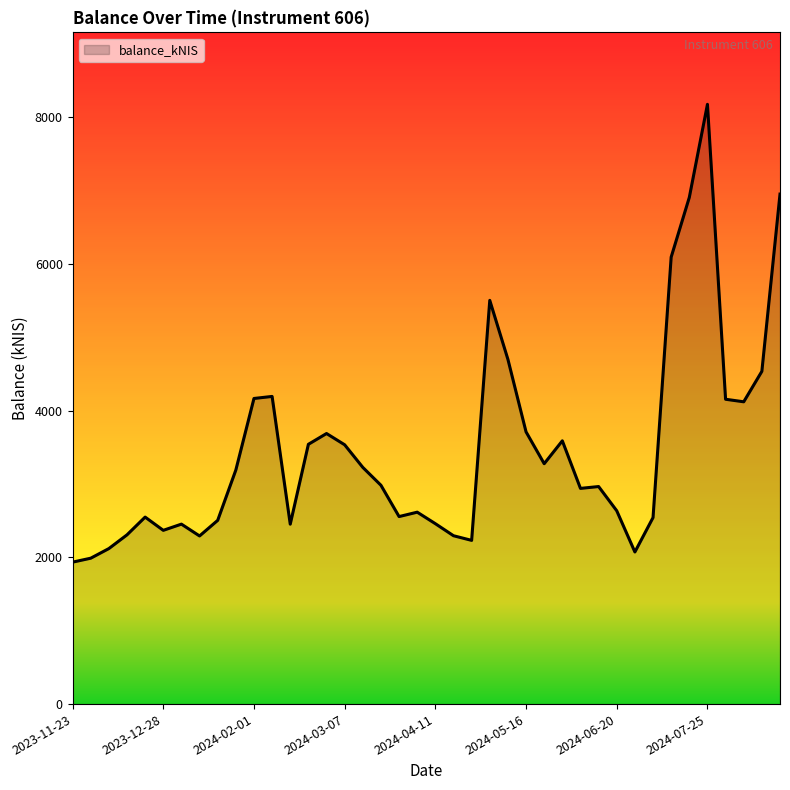

What is the average value?

3463.8